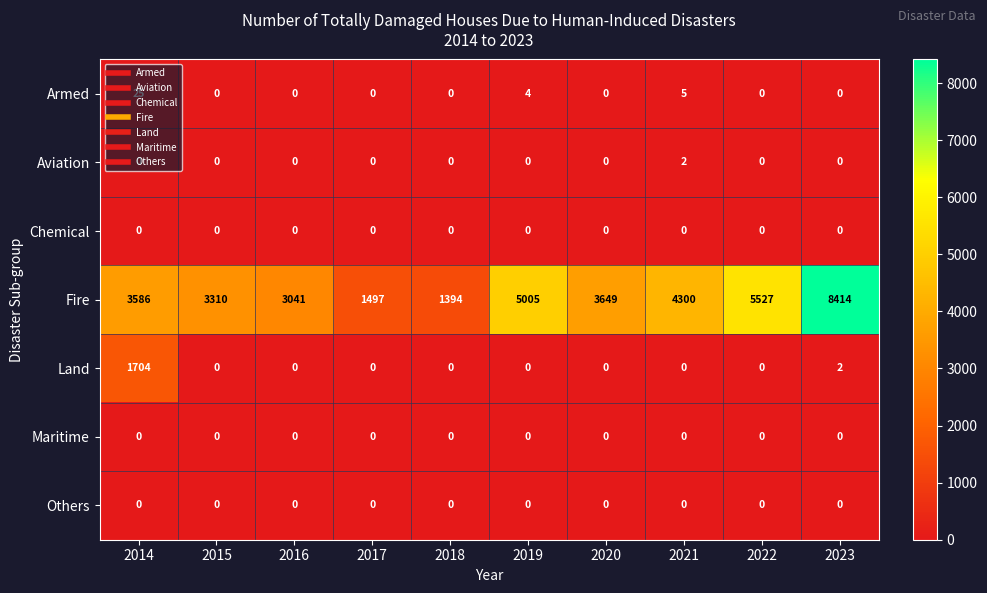

Which category has the highest value across all series?

2023